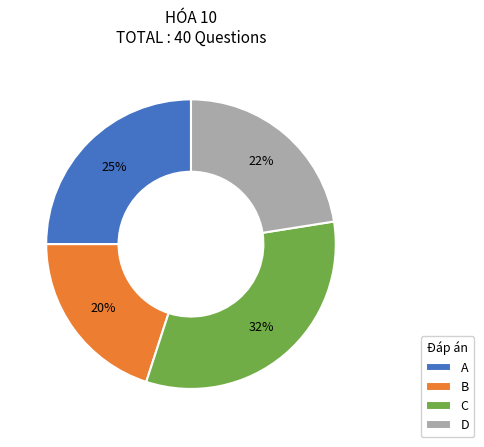

Does D account for over 50% of the chart?

No